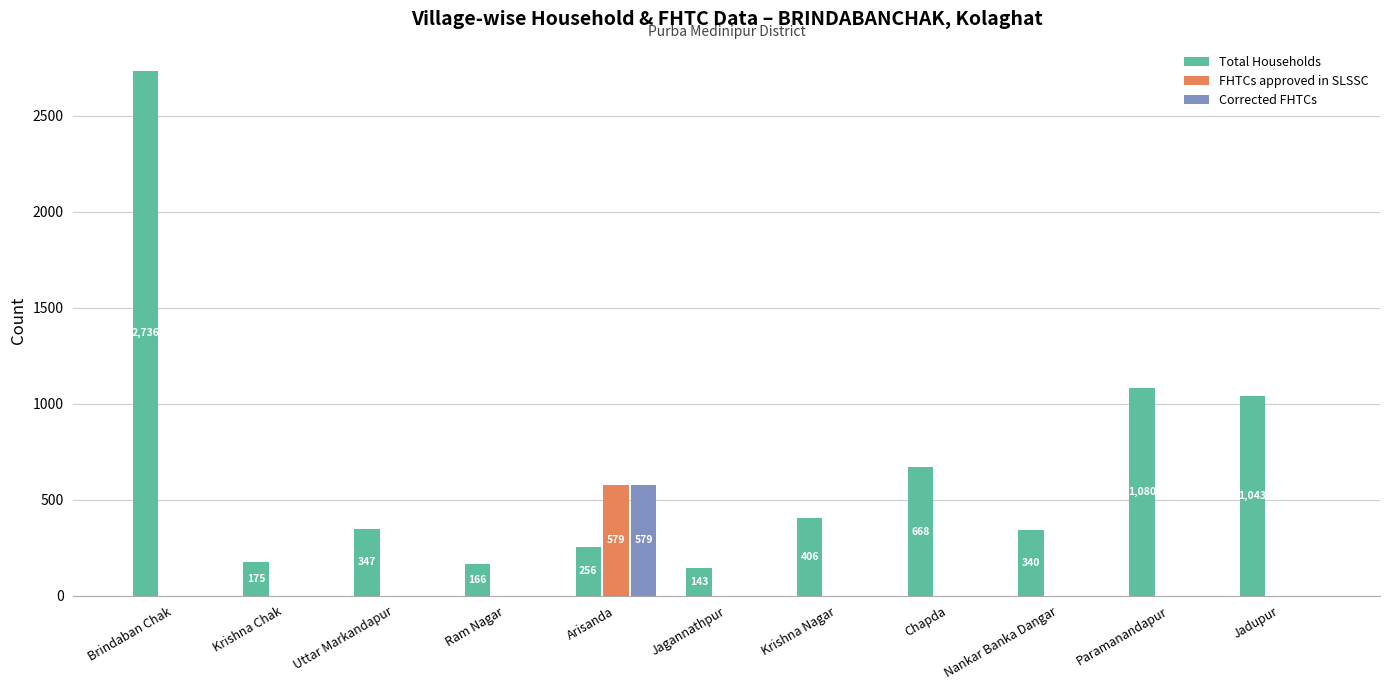

At which category is the sum across all series the highest?

Brindaban Chak